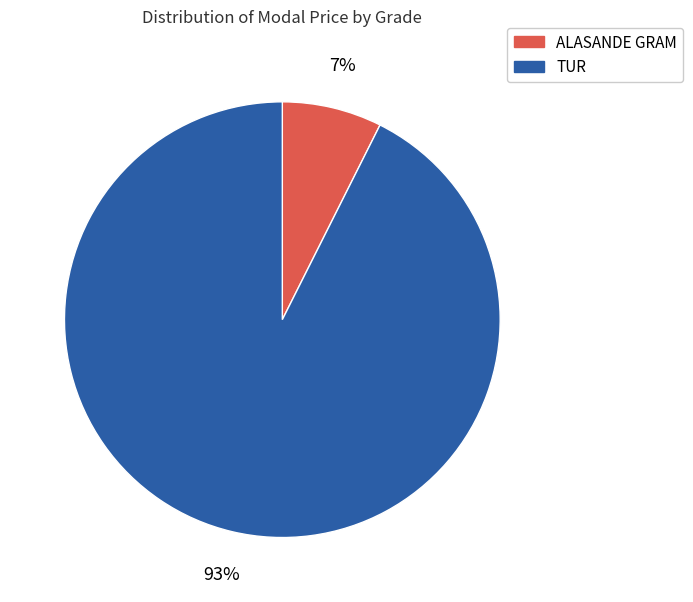

How many slices are in this pie chart?

2